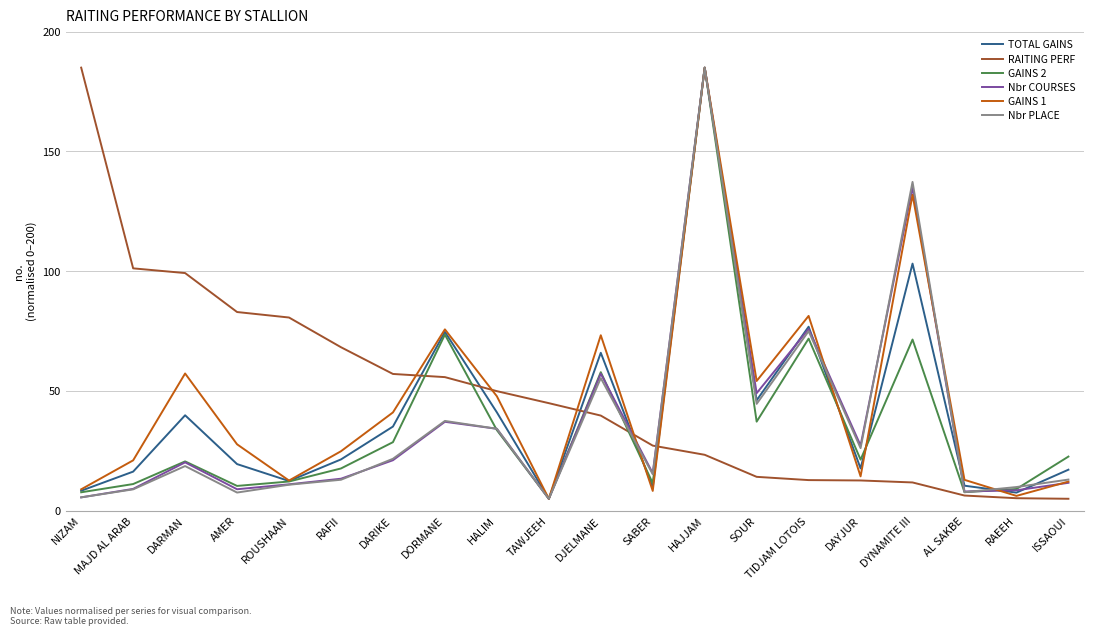

At which label does GAINS 1 first exceed 27?

DARMAN